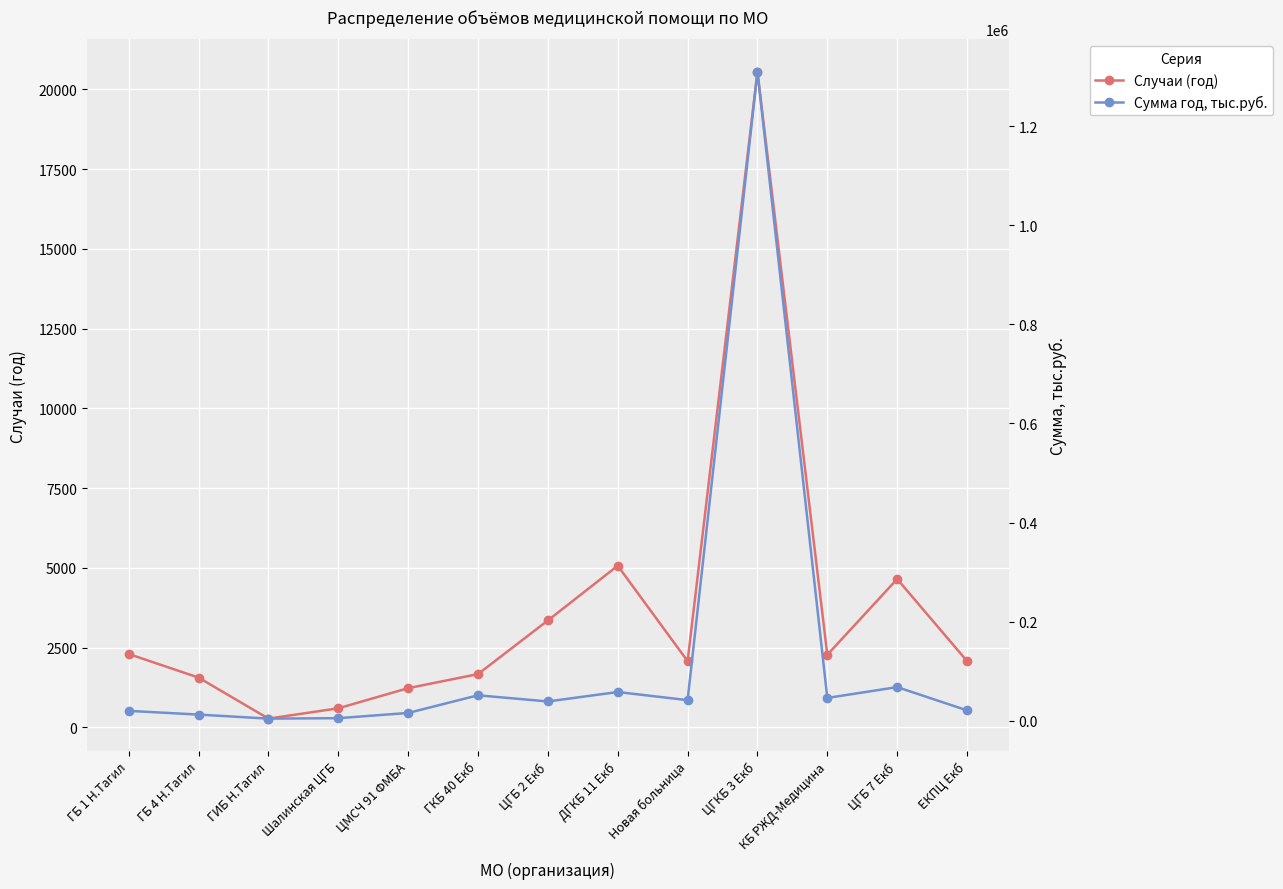

Rank the series by their average value, from highest to lowest.

Сумма год, тыс.руб., Случаи (год)